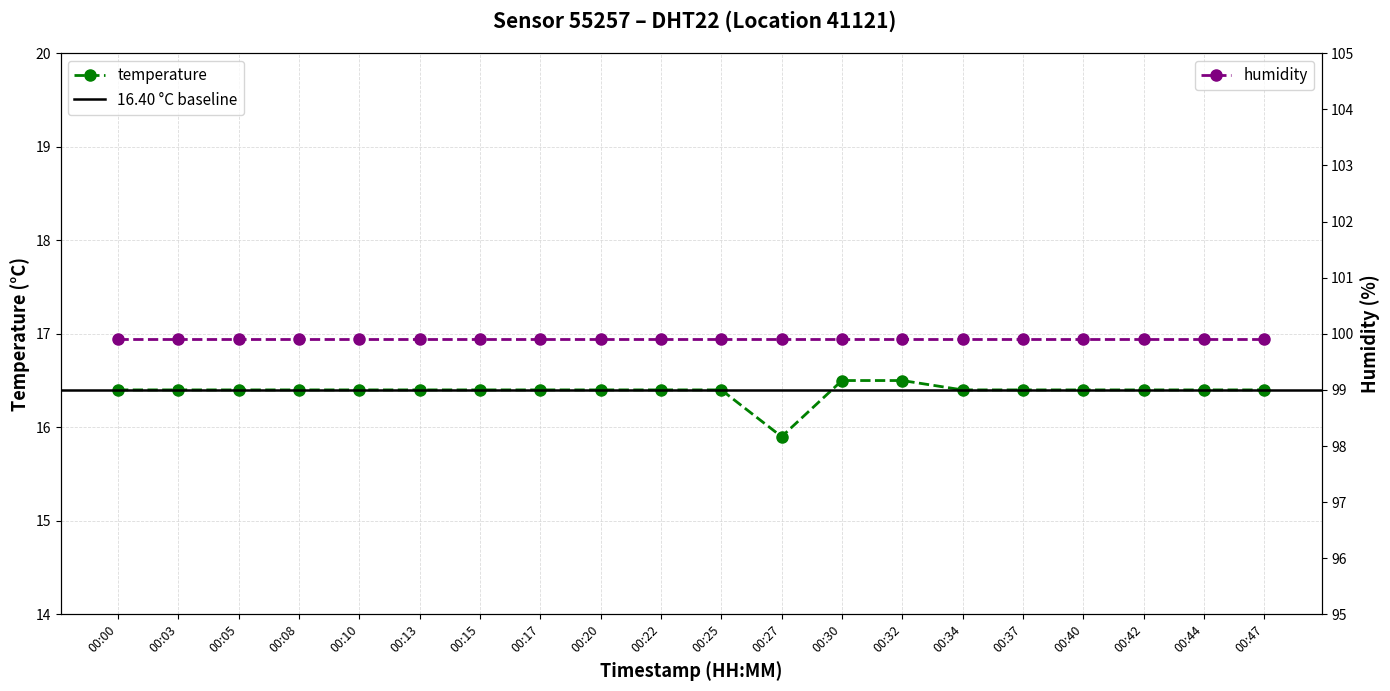

What value does the data have at 00:08?

16.4